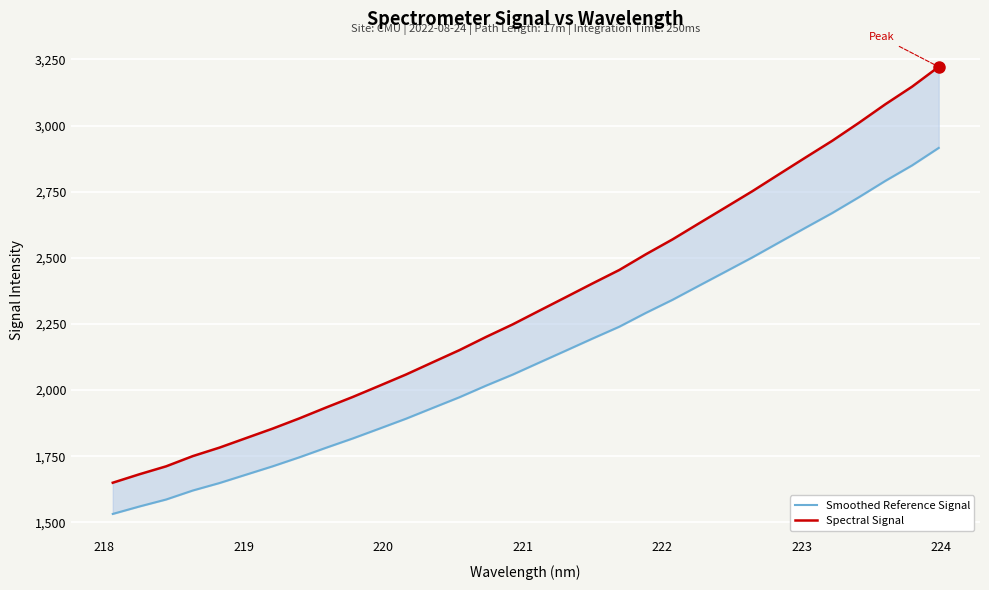

What is the sum of all Smoothed Reference Signal values?

68201.2